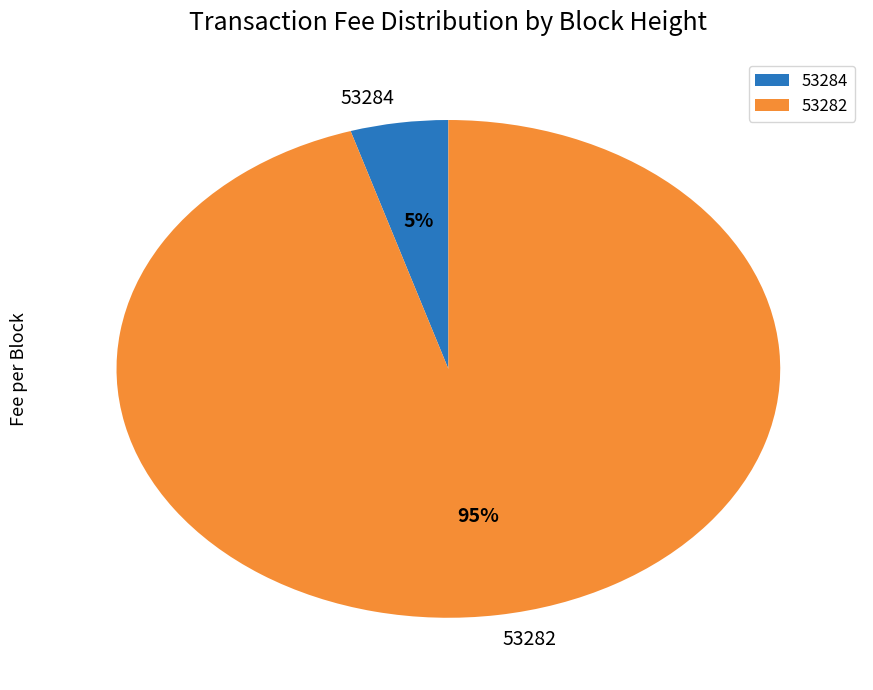

Between 53284 and 53282, which is larger?

53282